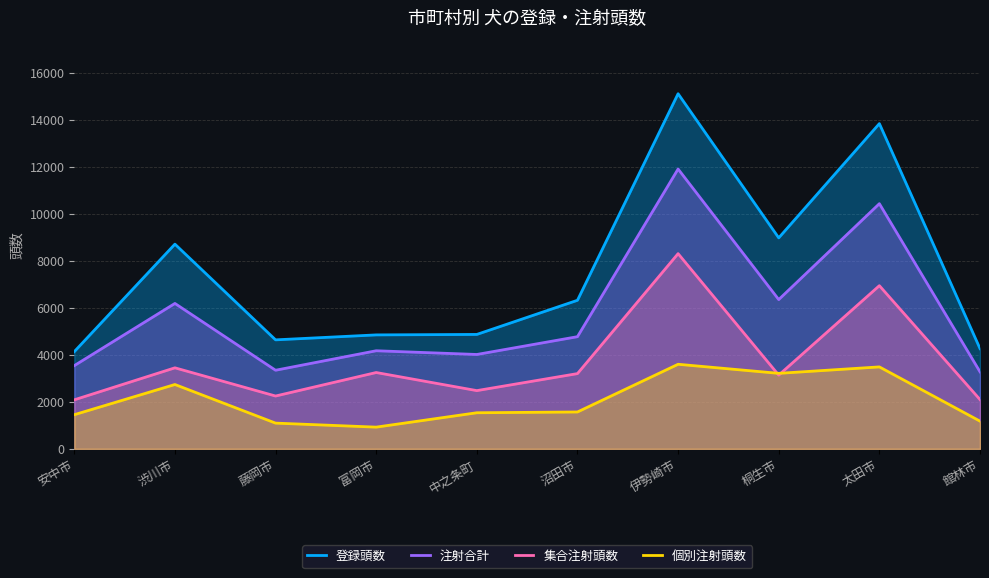

Rank the series by their average value, from highest to lowest.

登録頭数, 注射合計, 集合注射頭数, 個別注射頭数